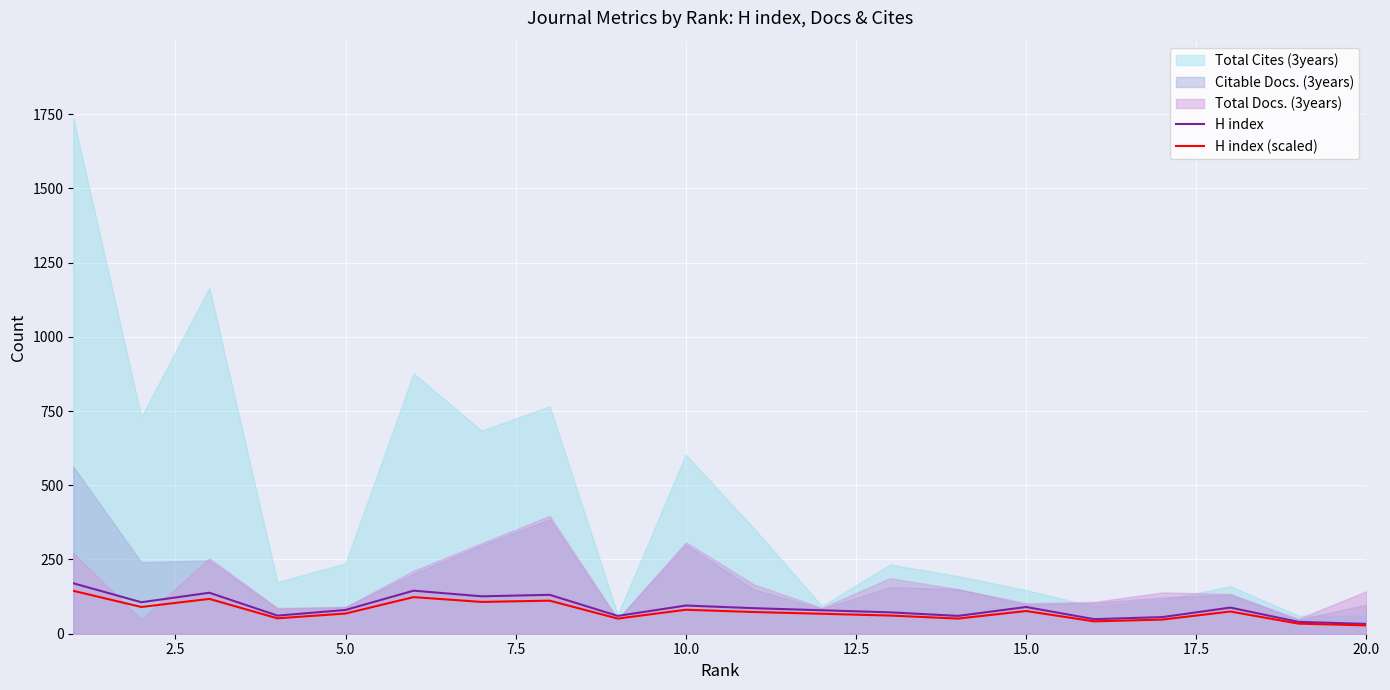

What is the difference between the second highest and minimum values in the H index (scaled) series?

95.2